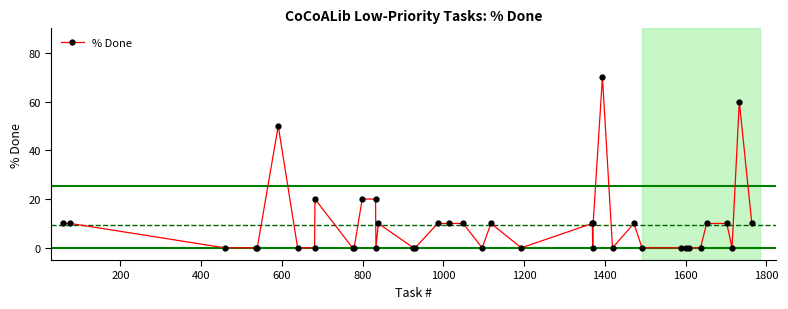

What is the greatest value displayed?

70